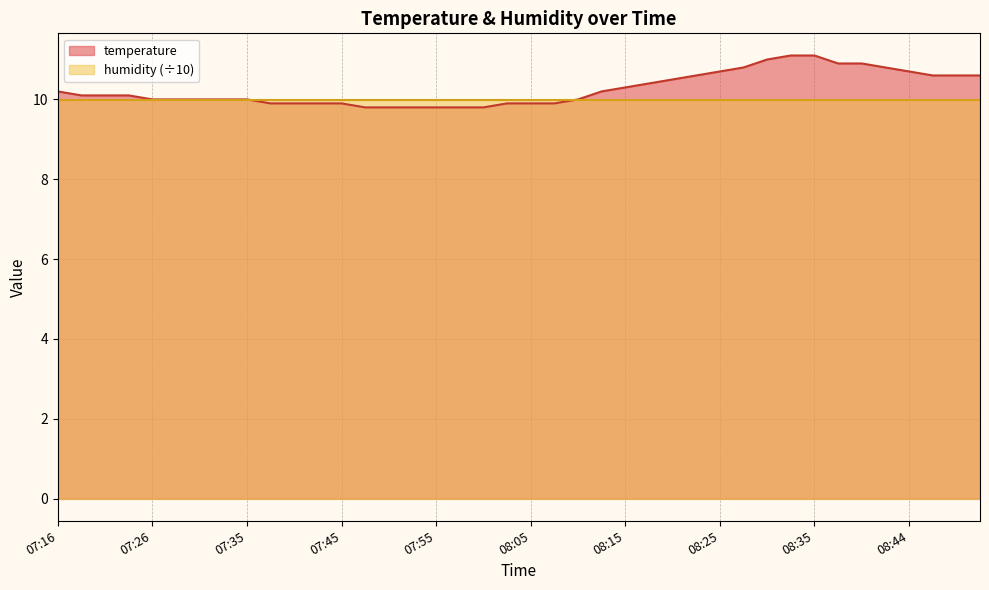

Count the number of values greater than 10.

21